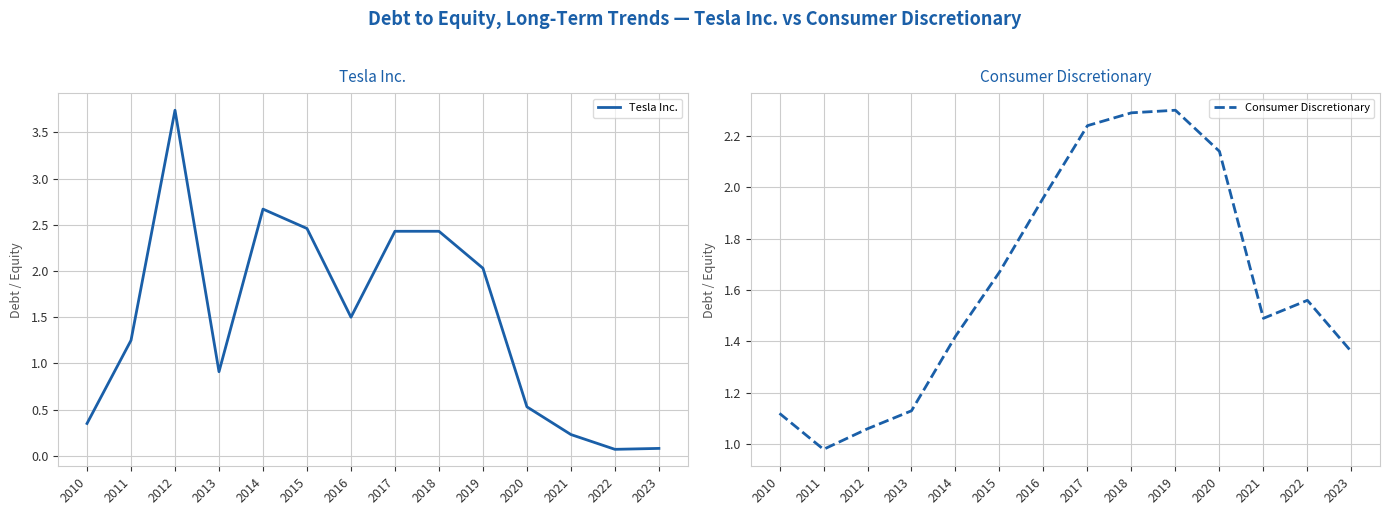

At which label does Tesla Inc. first exceed 1?

2011